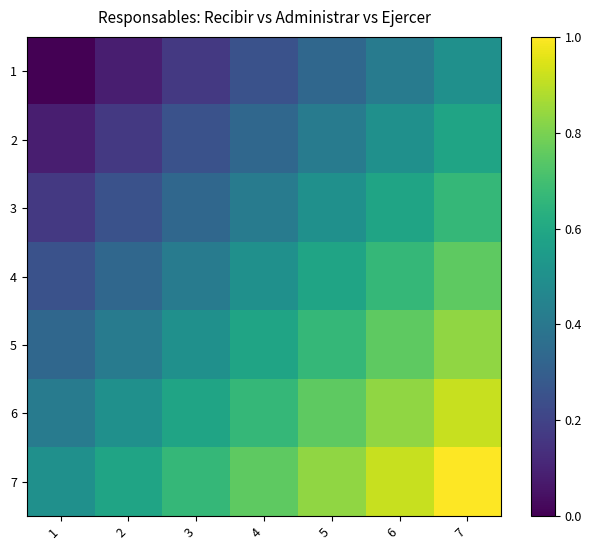

What is the total value across all series at 1?

1.8